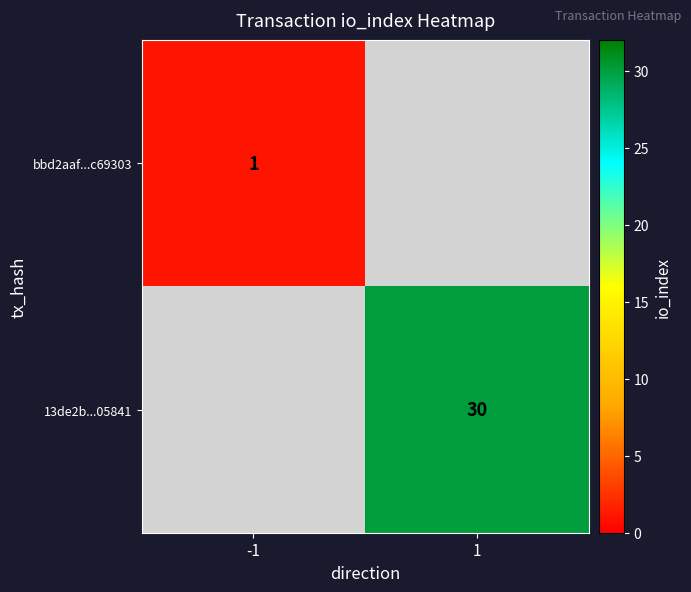

Is it true that 13de2b...05841 equals 30 at 1?

True